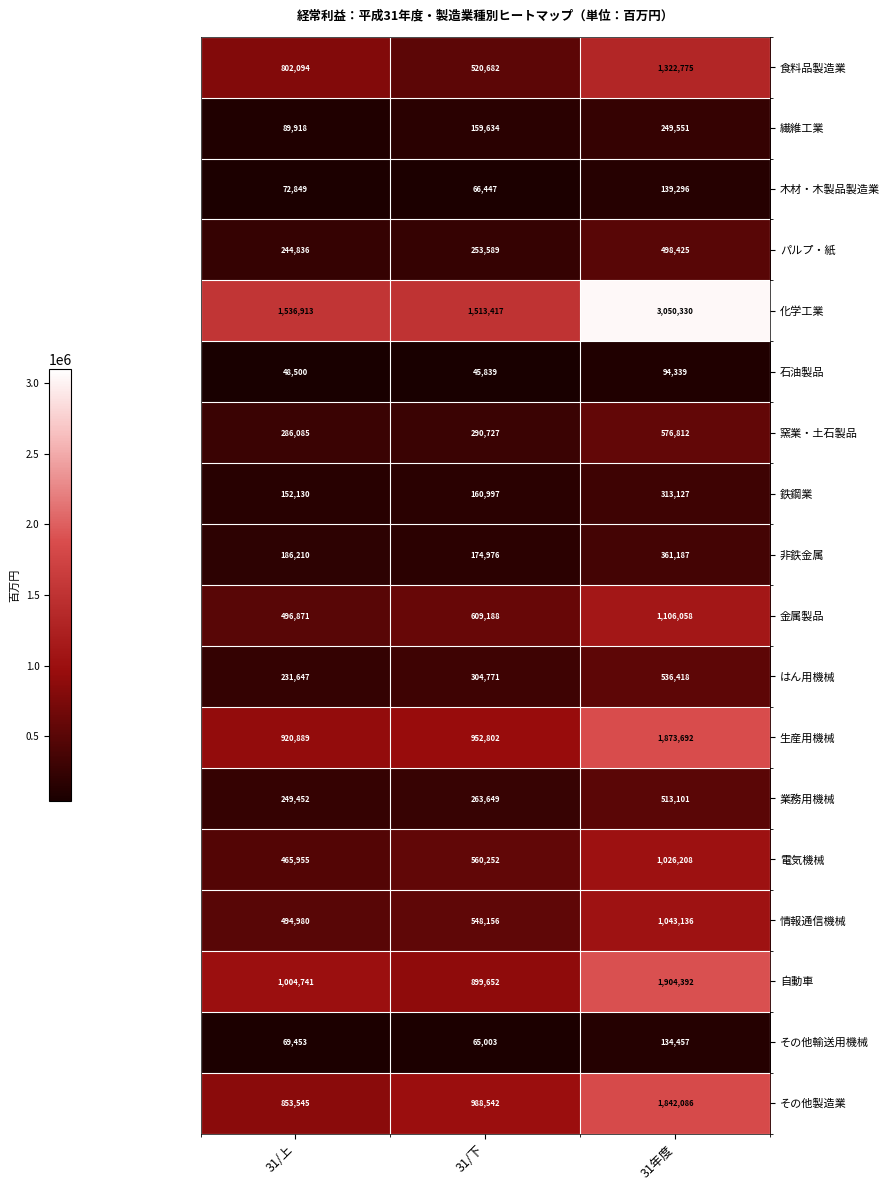

Between 31/下 and 31年度, which series saw the biggest shift?

化学工業